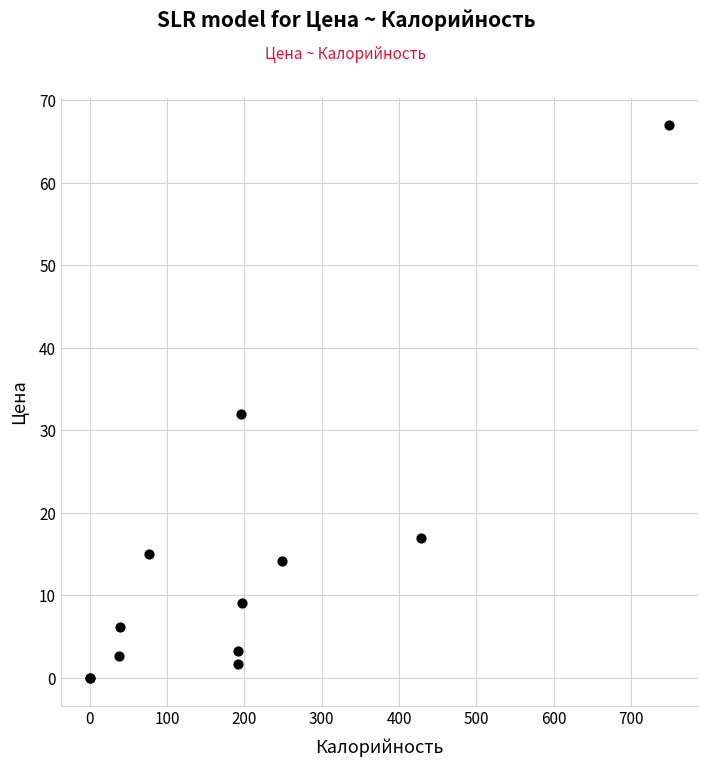

What Y value in the scatter plot is closest to 33?

32.0